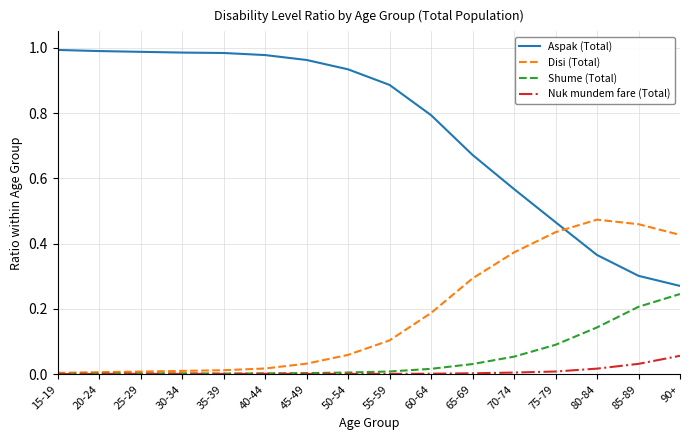

True or false: Nuk mundem fare (Total) and Aspak (Total) intersect in this chart.

False